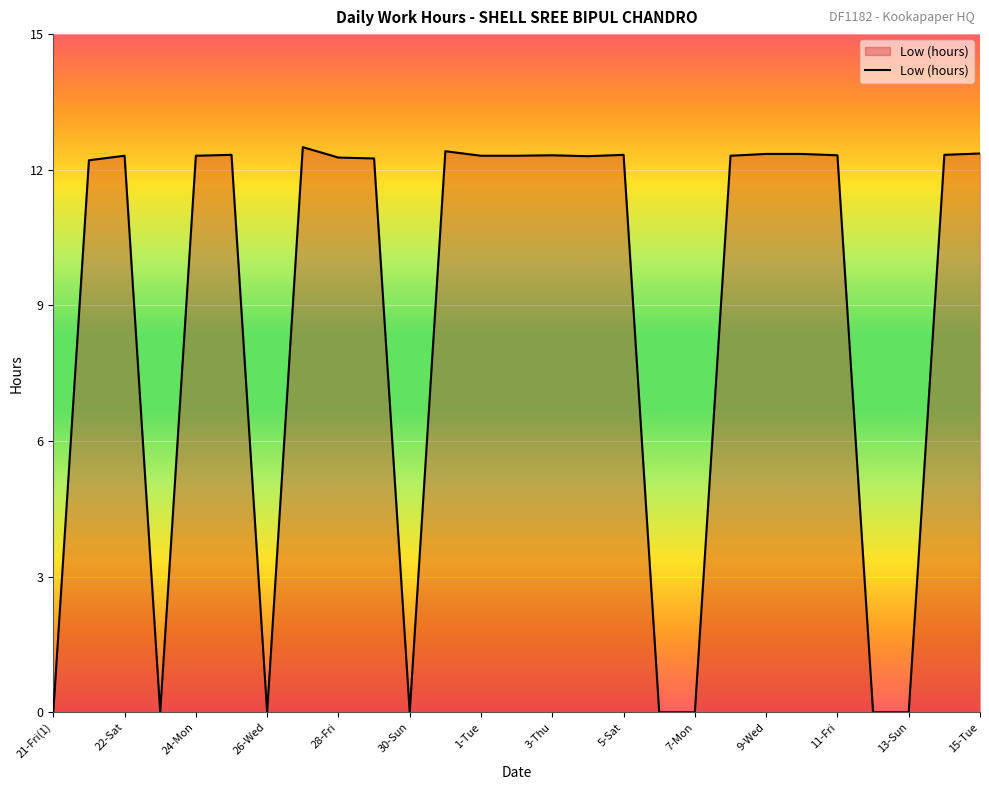

What is the difference between the maximum and minimum values?

12.5